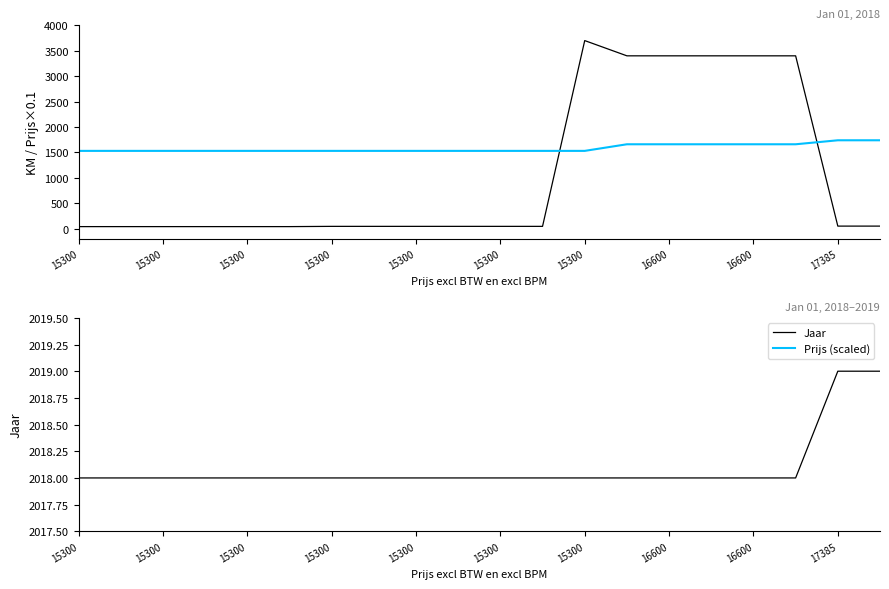

How many series are shown in this chart?

4